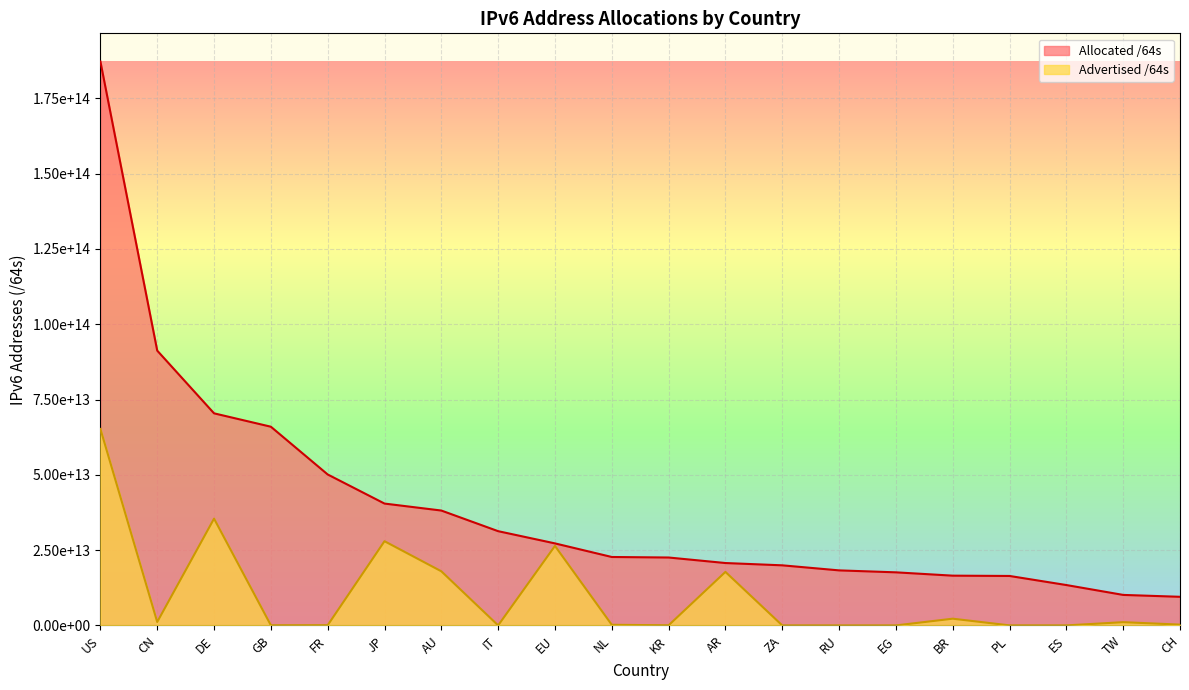

What is the highest value of the Advertised /64s series?

65226587963392